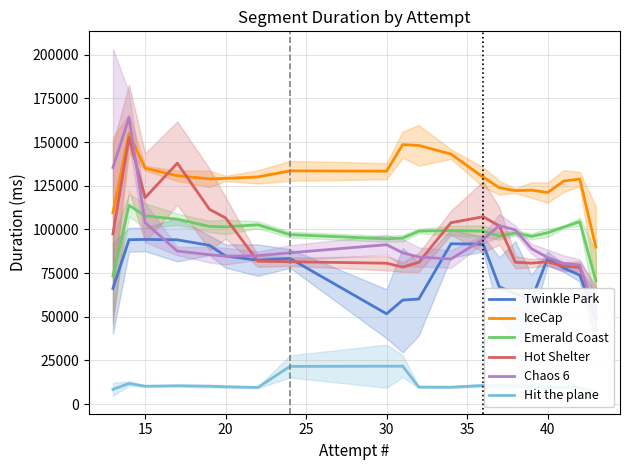

True or false: Emerald Coast and IceCap cross at least once.

False